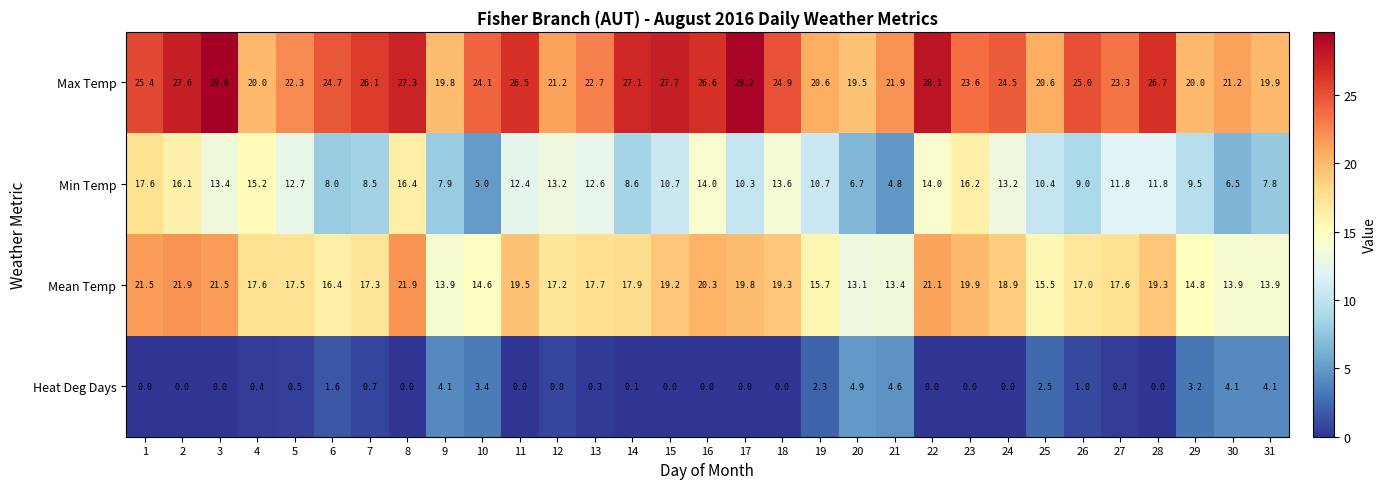

What is the maximum value for Heat Deg Days?

4.9